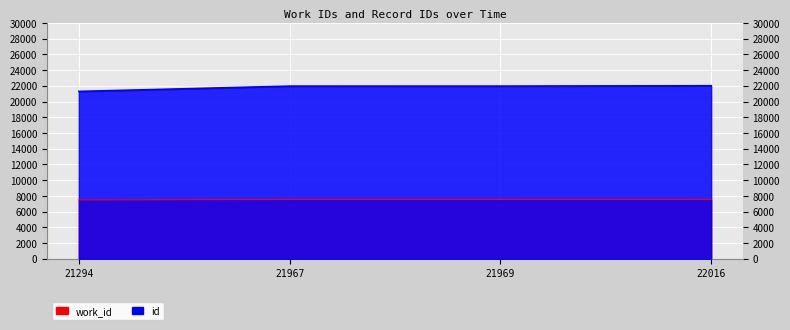

True or false: id and work_id intersect in this chart.

False